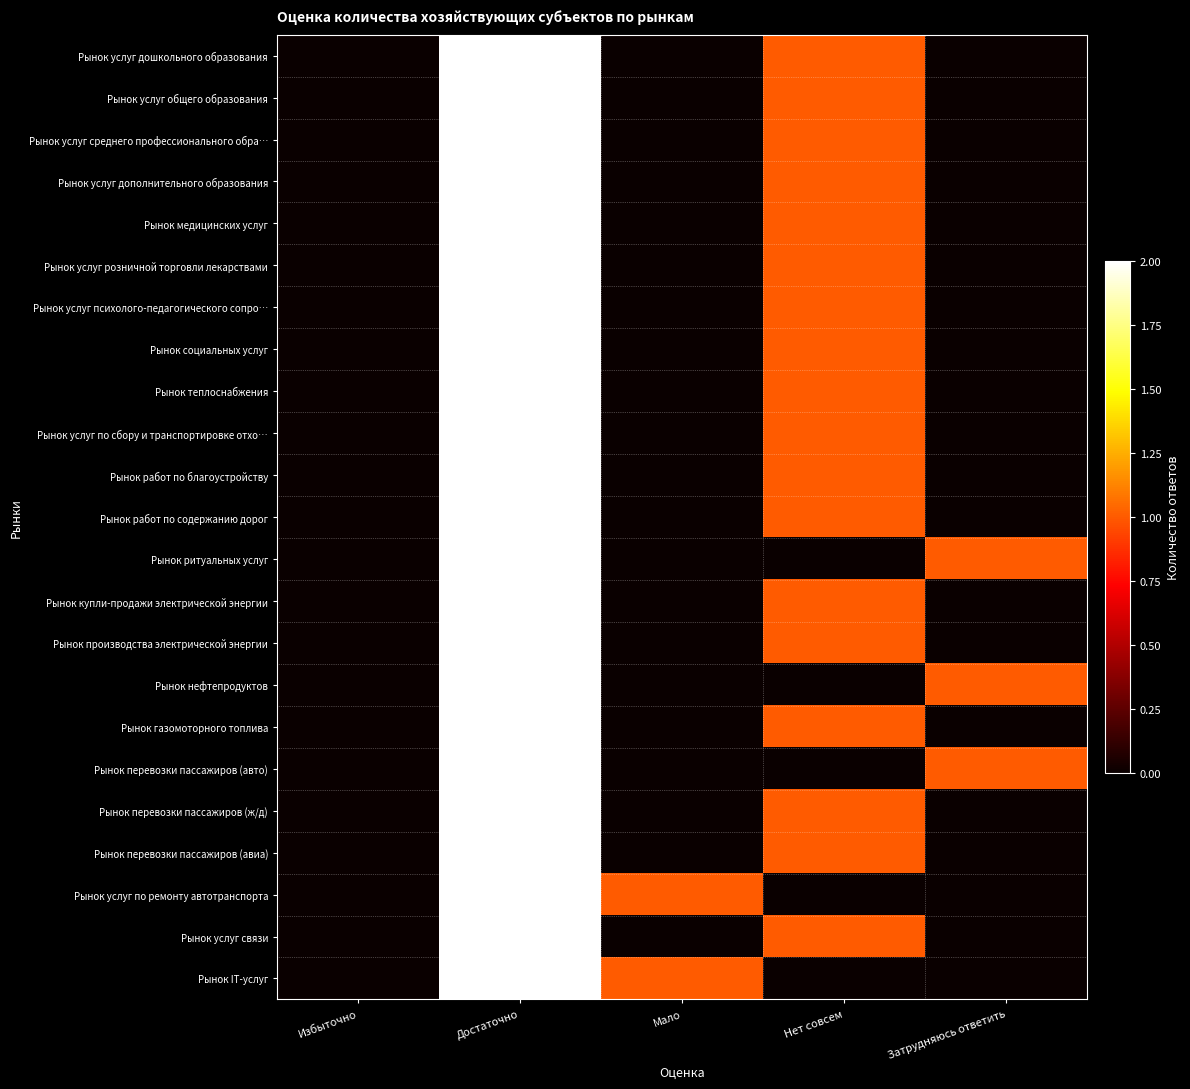

Reading left to right, extract all data points from this chart.

Рынок услуг дошкольного образования: Избыточно=0	Достаточно=2	Мало=0	Нет совсем=1	Затрудняюсь ответить=0
Рынок услуг общего образования: Избыточно=0	Достаточно=2	Мало=0	Нет совсем=1	Затрудняюсь ответить=0
Рынок услуг среднего профессионального обра…: Избыточно=0	Достаточно=2	Мало=0	Нет совсем=1	Затрудняюсь ответить=0
Рынок услуг дополнительного образования: Избыточно=0	Достаточно=2	Мало=0	Нет совсем=1	Затрудняюсь ответить=0
Рынок медицинских услуг: Избыточно=0	Достаточно=2	Мало=0	Нет совсем=1	Затрудняюсь ответить=0
Рынок услуг розничной торговли лекарствами: Избыточно=0	Достаточно=2	Мало=0	Нет совсем=1	Затрудняюсь ответить=0
Рынок услуг психолого-педагогического сопро…: Избыточно=0	Достаточно=2	Мало=0	Нет совсем=1	Затрудняюсь ответить=0
Рынок социальных услуг: Избыточно=0	Достаточно=2	Мало=0	Нет совсем=1	Затрудняюсь ответить=0
Рынок теплоснабжения: Избыточно=0	Достаточно=2	Мало=0	Нет совсем=1	Затрудняюсь ответить=0
Рынок услуг по сбору и транспортировке отхо…: Избыточно=0	Достаточно=2	Мало=0	Нет совсем=1	Затрудняюсь ответить=0
Рынок работ по благоустройству: Избыточно=0	Достаточно=2	Мало=0	Нет совсем=1	Затрудняюсь ответить=0
Рынок работ по содержанию дорог: Избыточно=0	Достаточно=2	Мало=0	Нет совсем=1	Затрудняюсь ответить=0
Рынок ритуальных услуг: Избыточно=0	Достаточно=2	Мало=0	Нет совсем=0	Затрудняюсь ответить=1
Рынок купли-продажи электрической энергии: Избыточно=0	Достаточно=2	Мало=0	Нет совсем=1	Затрудняюсь ответить=0
Рынок производства электрической энергии: Избыточно=0	Достаточно=2	Мало=0	Нет совсем=1	Затрудняюсь ответить=0
Рынок нефтепродуктов: Избыточно=0	Достаточно=2	Мало=0	Нет совсем=0	Затрудняюсь ответить=1
Рынок газомоторного топлива: Избыточно=0	Достаточно=2	Мало=0	Нет совсем=1	Затрудняюсь ответить=0
Рынок перевозки пассажиров (авто): Избыточно=0	Достаточно=2	Мало=0	Нет совсем=0	Затрудняюсь ответить=1
Рынок перевозки пассажиров (ж/д): Избыточно=0	Достаточно=2	Мало=0	Нет совсем=1	Затрудняюсь ответить=0
Рынок перевозки пассажиров (авиа): Избыточно=0	Достаточно=2	Мало=0	Нет совсем=1	Затрудняюсь ответить=0
Рынок услуг по ремонту автотранспорта: Избыточно=0	Достаточно=2	Мало=1	Нет совсем=0	Затрудняюсь ответить=0
Рынок услуг связи: Избыточно=0	Достаточно=2	Мало=0	Нет совсем=1	Затрудняюсь ответить=0
Рынок IT-услуг: Избыточно=0	Достаточно=2	Мало=1	Нет совсем=0	Затрудняюсь ответить=0